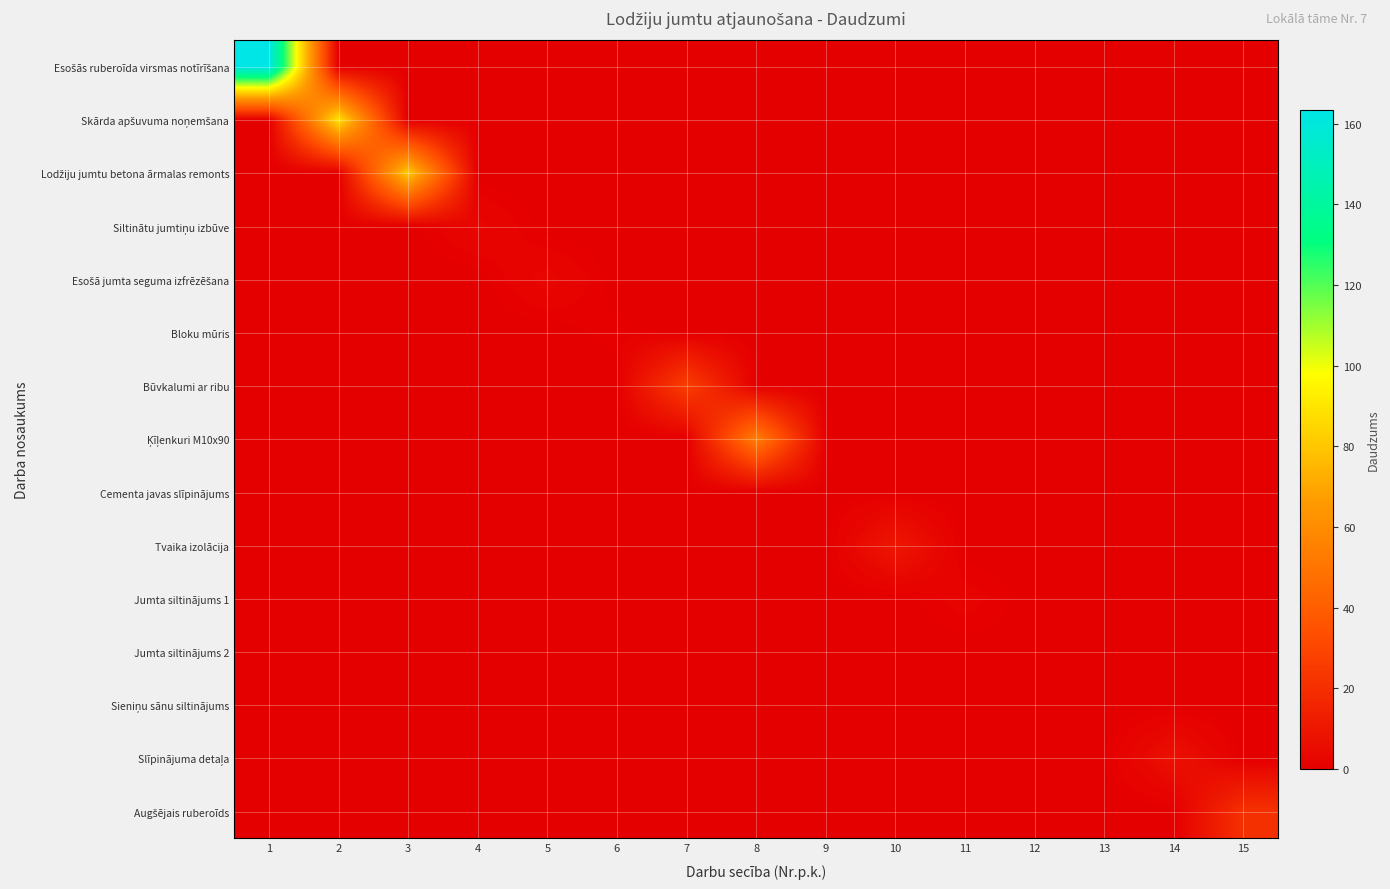

How many series are shown in this chart?

15